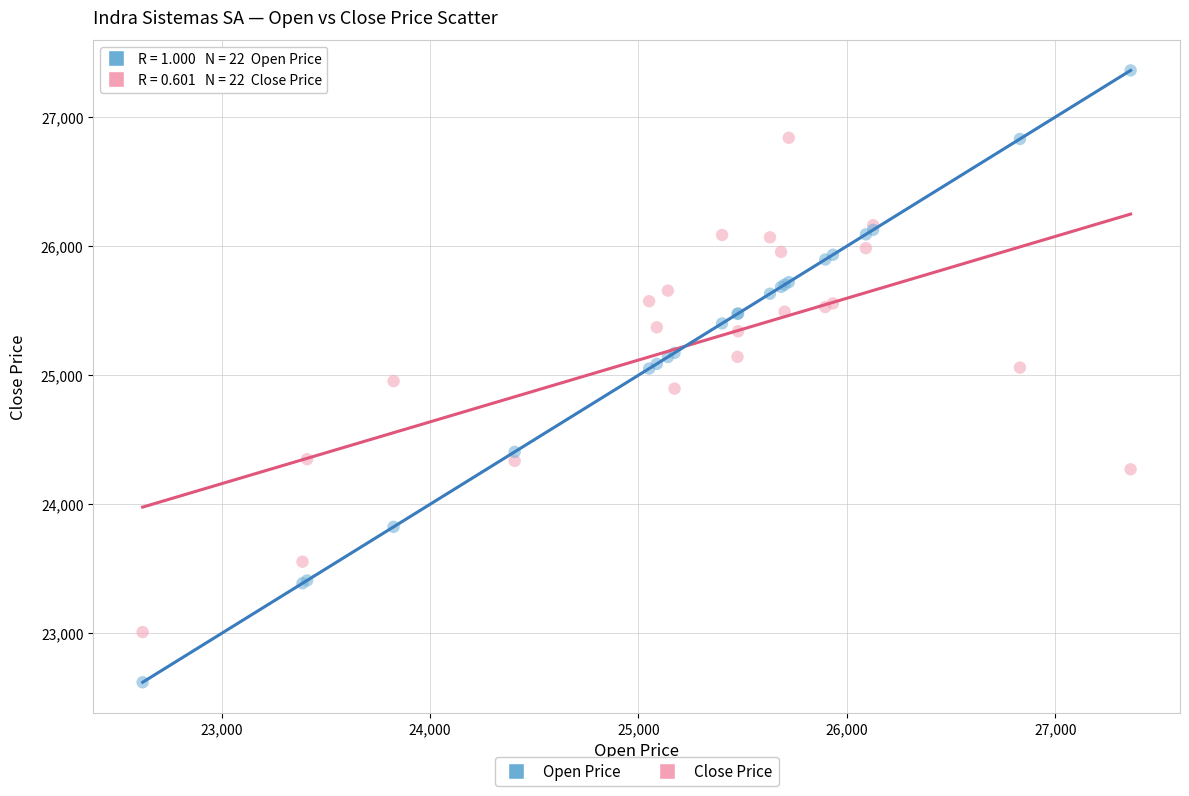

Which series has the widest spread of Y values?

Open Price